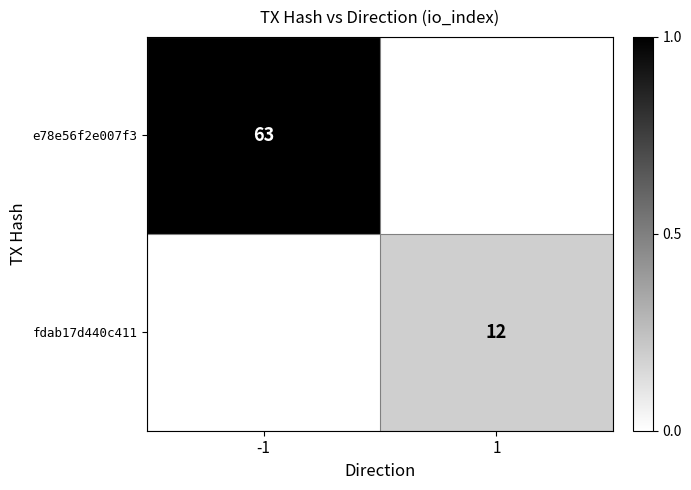

True or false: fdab17d440c411 has a value of 12 at 1.

True